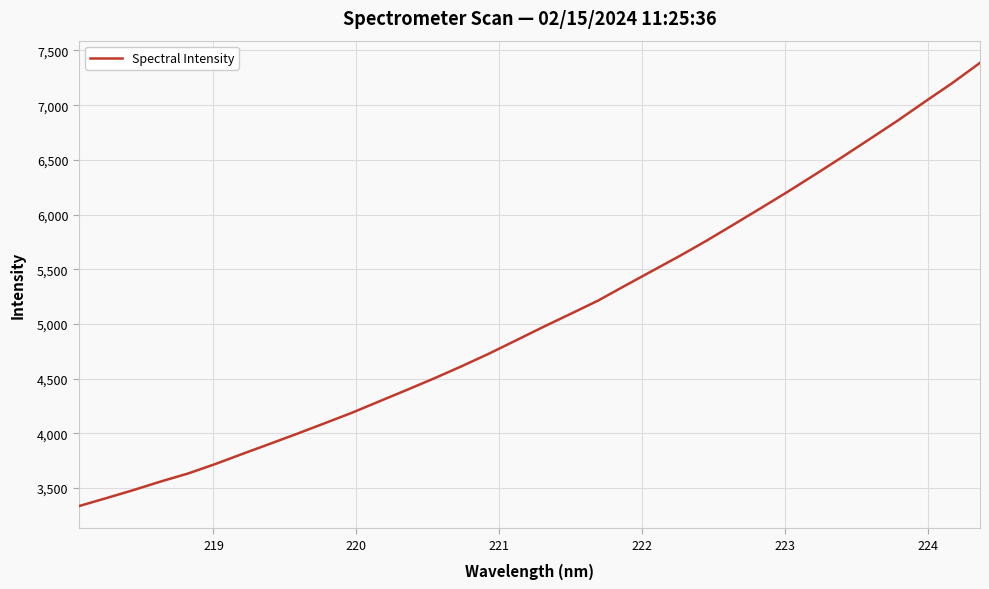

How many lines are shown in the chart?

1